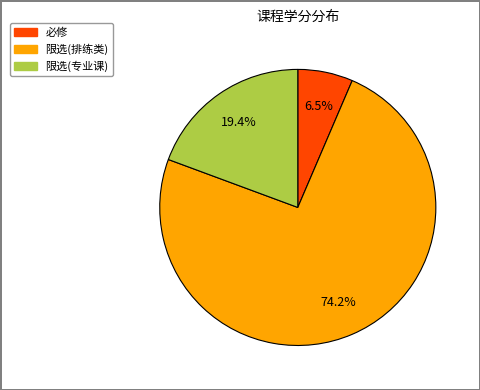

Is there a majority slice in this chart?

Yes